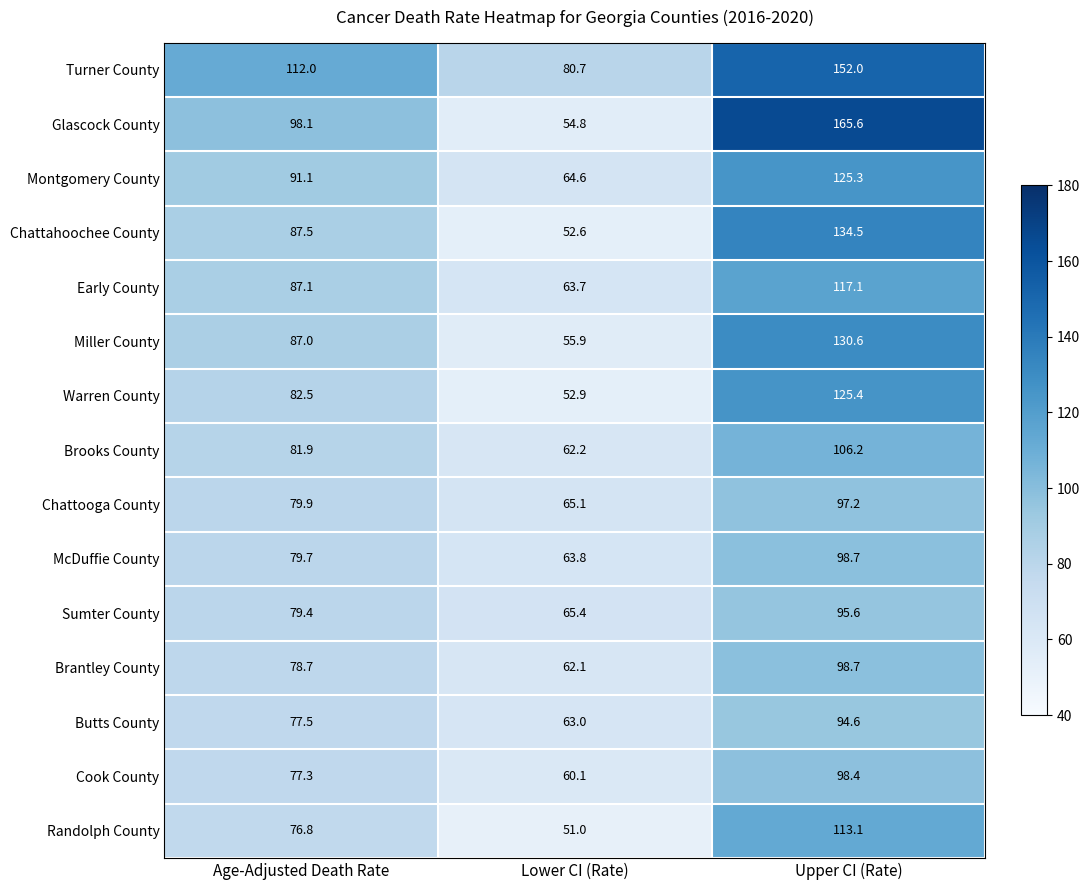

At how many categories does at least one series exceed 162?

1